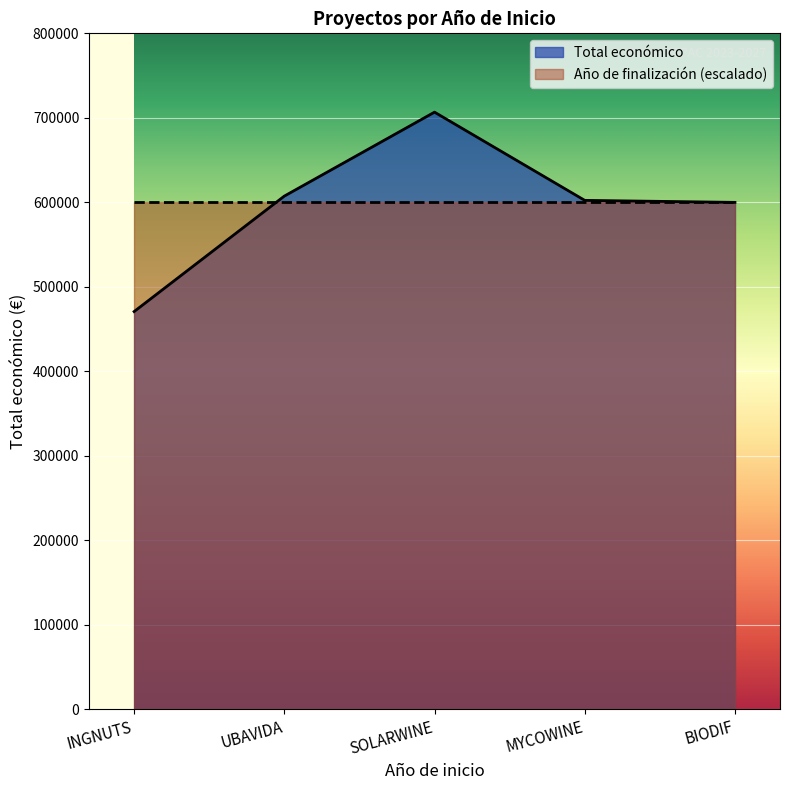

Reading left to right, extract all data points from this chart.

INGNUTS=470675.0	UBAVIDA=607342.0	SOLARWINE=706697.0	MYCOWINE=602295.4	BIODIF=599927.0